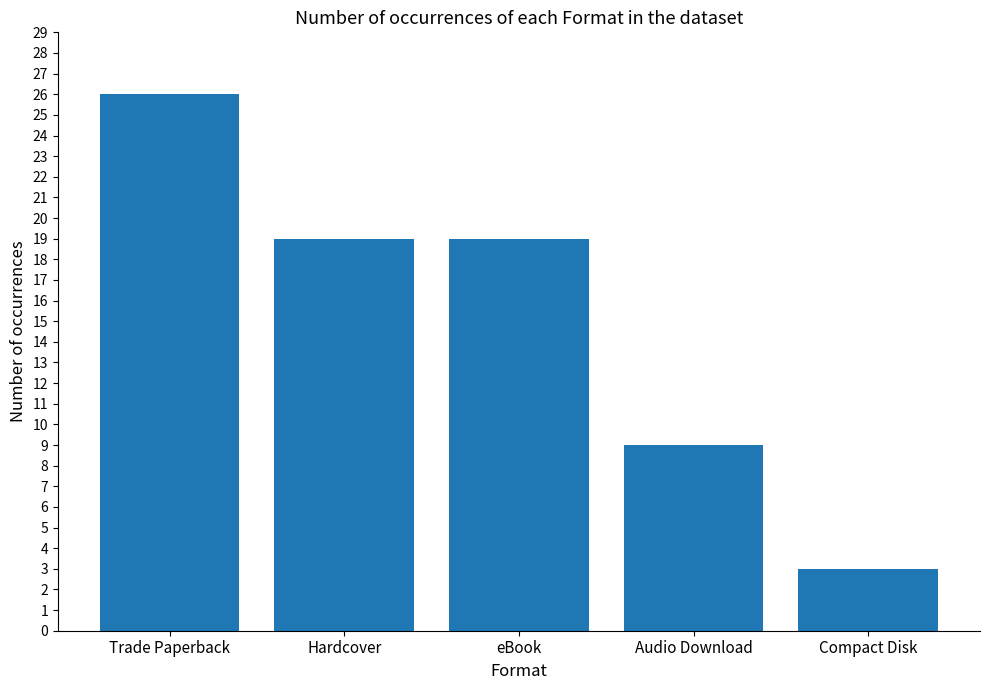

At which label does the data first exceed 19?

Trade Paperback